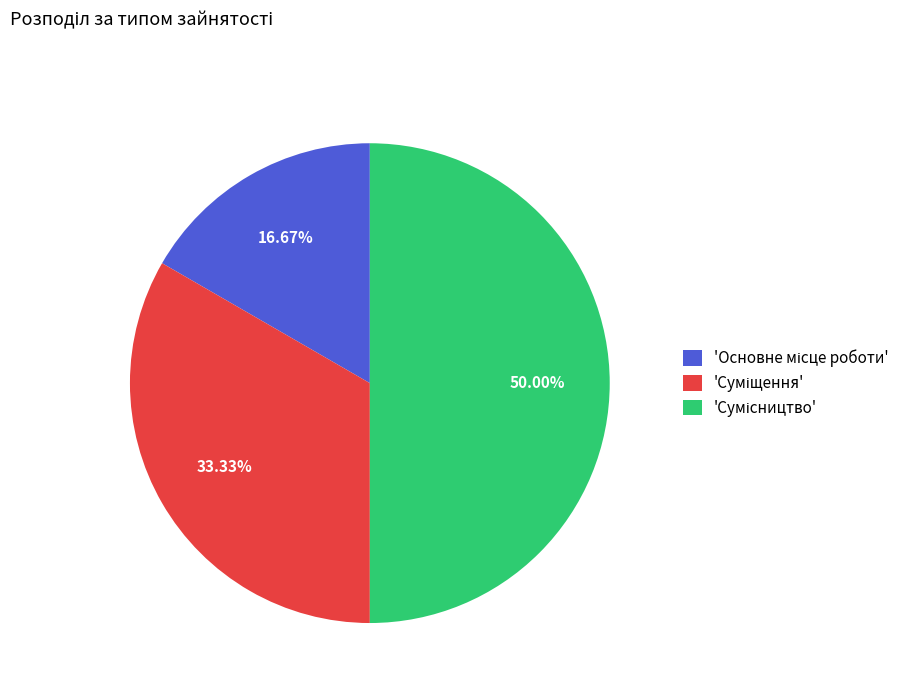

To the nearest percent, what is the difference between the largest and smallest slice percentages?

33%